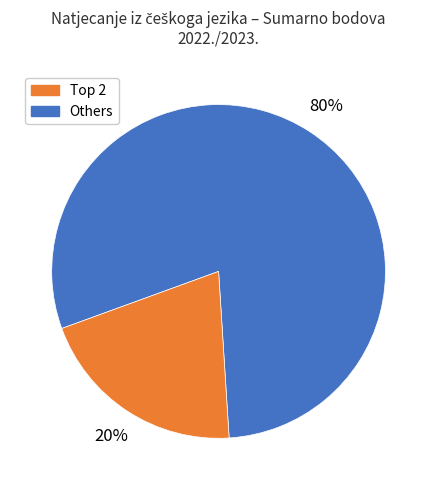

Is there a majority slice in this chart?

Yes